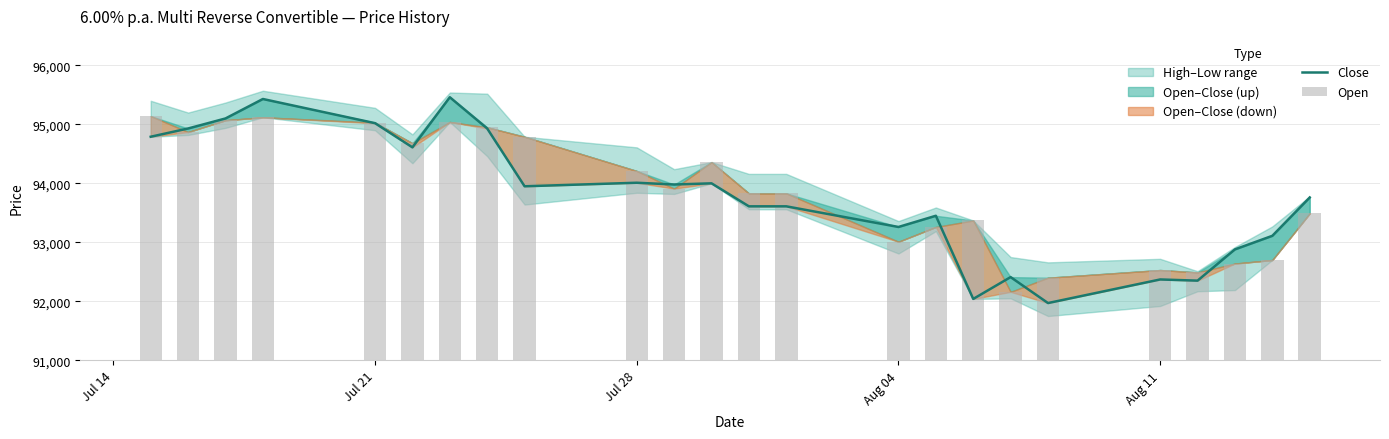

Reading left to right, transcribe all the data shown in this chart.

Close: 94790	94930	95100	95430	95020	94610	95460	94930	93950	94010	93980	94000	93610	93610	93260	93450	92040	92410	91970	92370	92350	92880	93110	93760
Open: 95140	94870	95070	95120	95030	94680	95040	94950	94790	94210	93910	94360	93830	93830	93010	93260	93370	92160	92400	92530	92490	92640	92700	93490